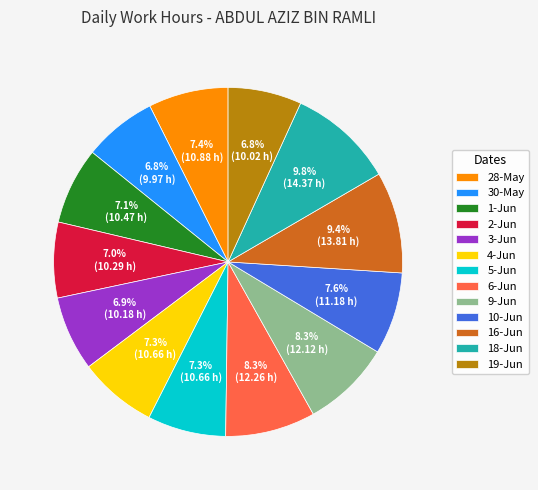

How many segments does this pie chart have?

13